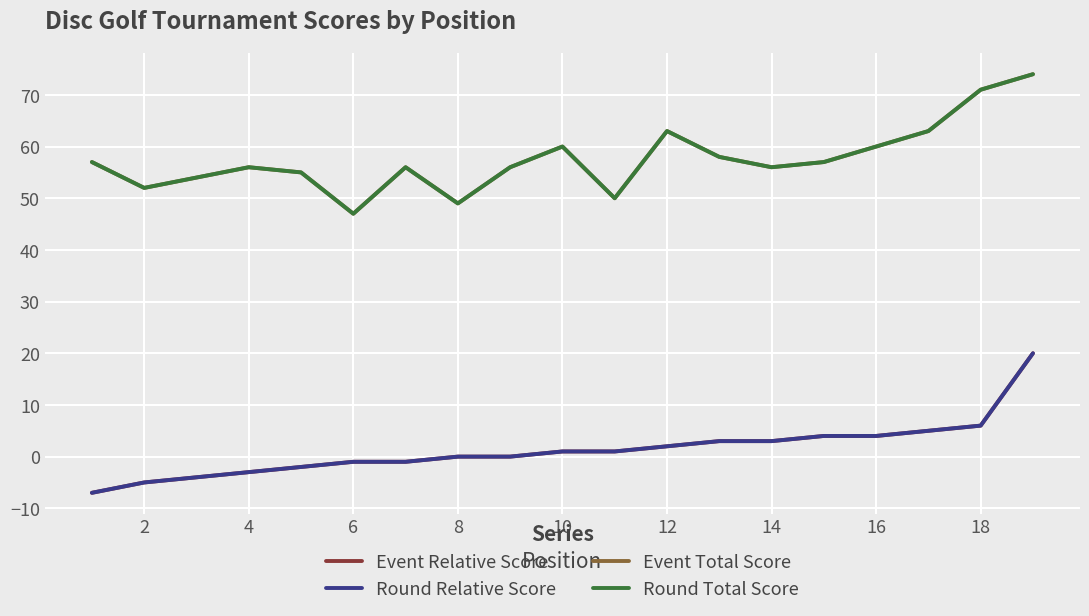

True or false: Round Total Score and Event Relative Score intersect in this chart.

False